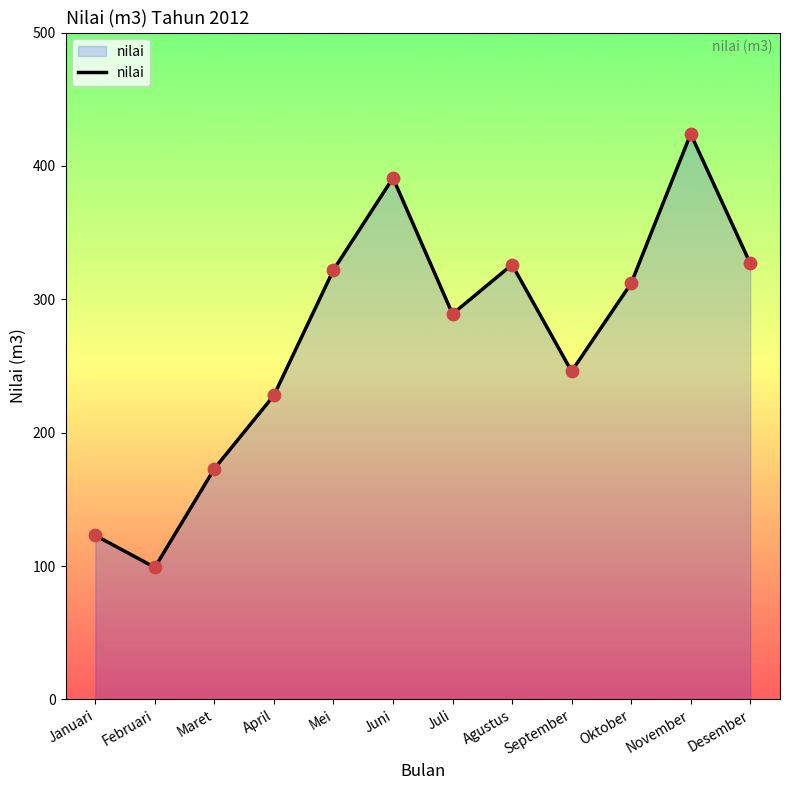

What is the ratio of the value at November to the value at April?

1.9